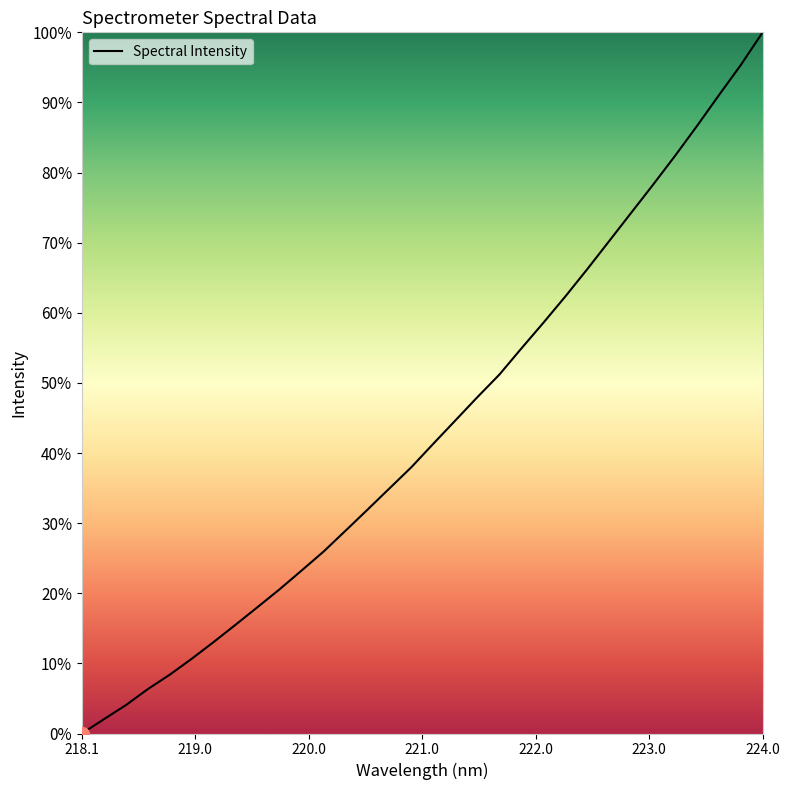

How many distinct data groups are displayed?

1